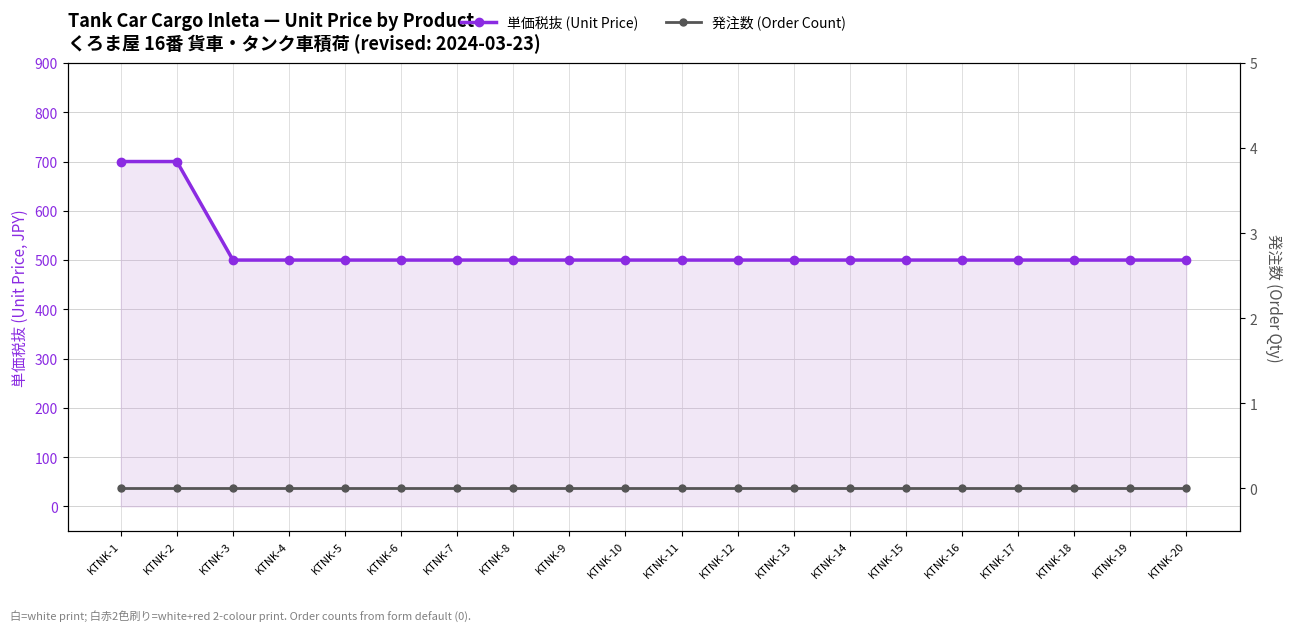

Is the value of 発注数 (Order Count) at KTNK-5 greater than the value of 単価税抜 (Unit Price) at KTNK-14?

No